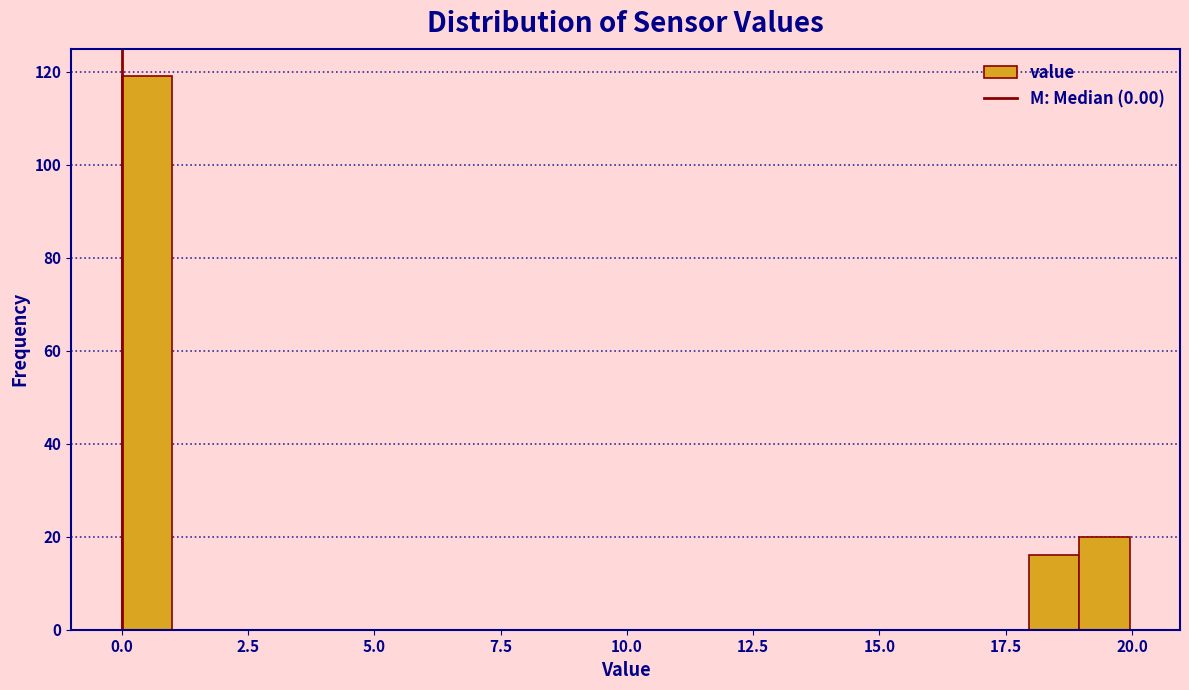

Around what value on the x-axis is the tallest bar? Give the approximate position of its centre, as read against the axis.

0.5